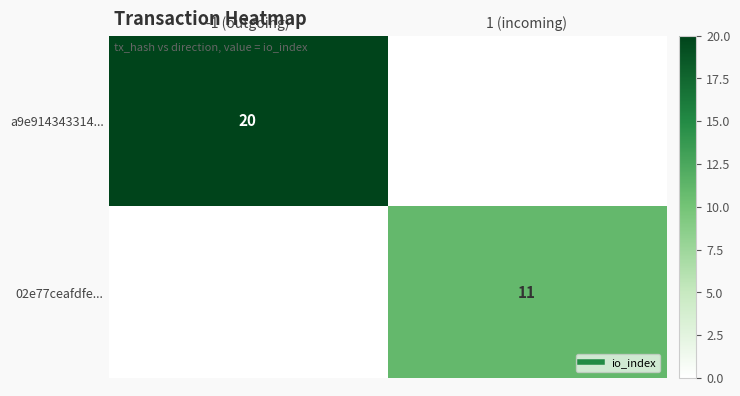

What is the difference between the maximum and minimum values in the 02e77ceafdfe... series?

11